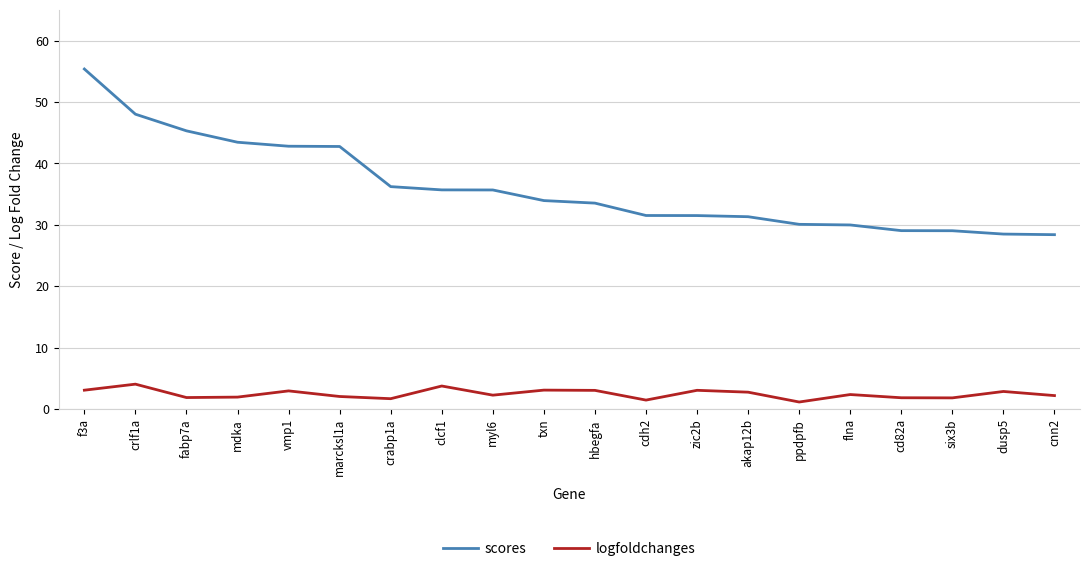

List the series in order of their peak value, lowest first.

logfoldchanges, scores